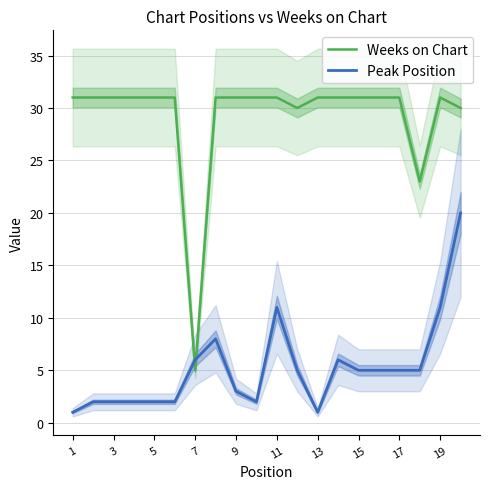

Rank the series by their average value, from highest to lowest.

Weeks on Chart, Peak Position